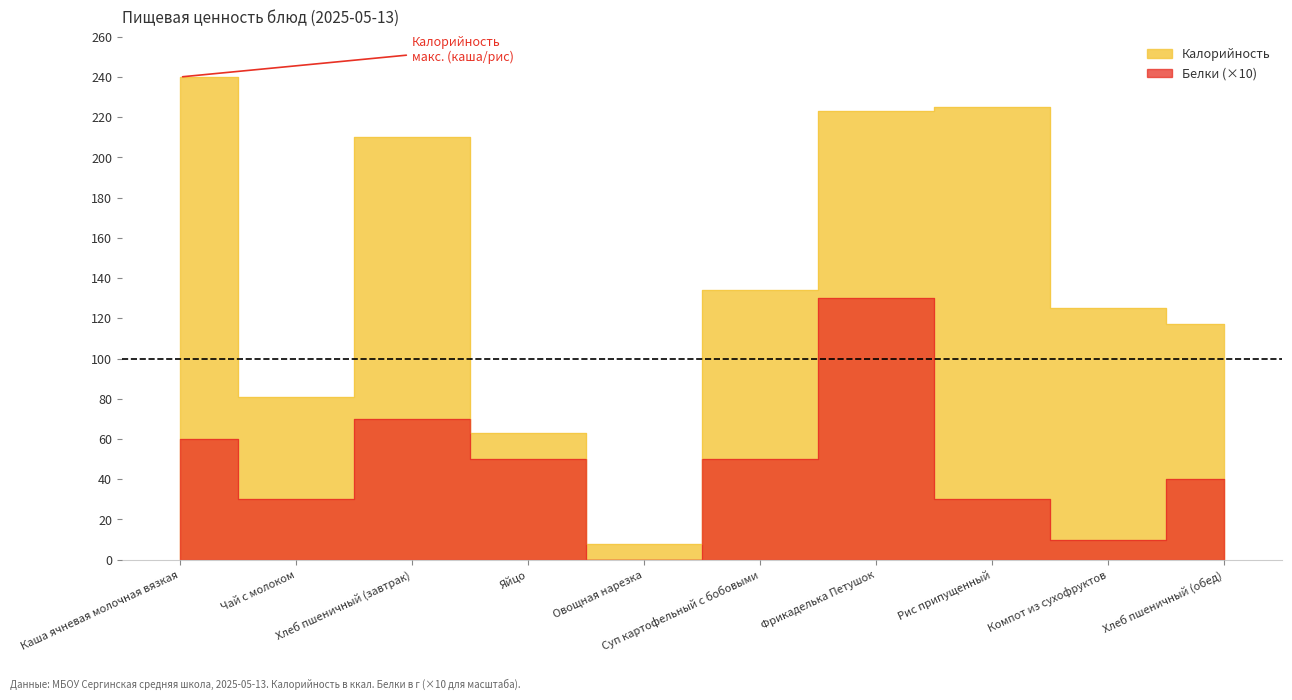

What is the label of the 3rd point from the left?

Хлеб пшеничный (завтрак)